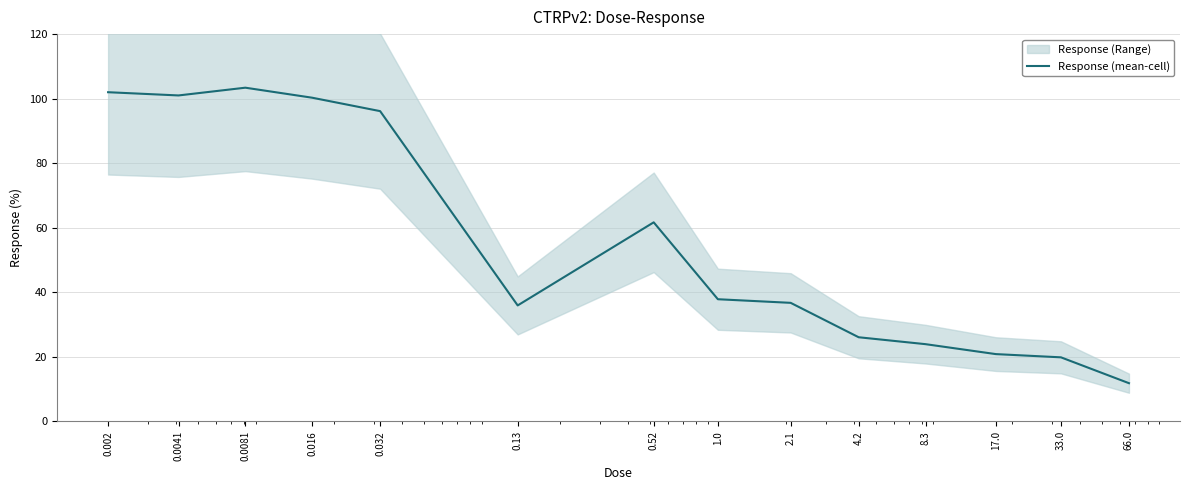

What is the smallest value displayed?

11.9